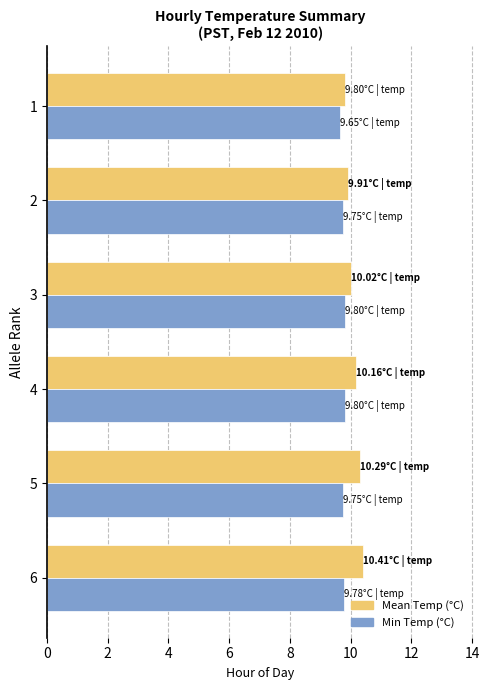

How many series are shown in this chart?

2